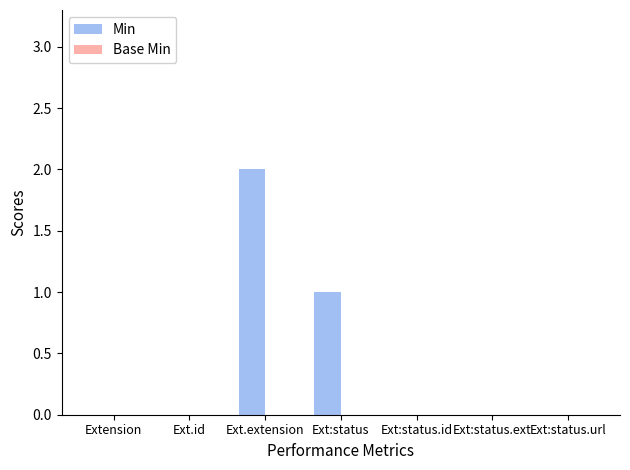

Reading left to right, list all the values displayed in this chart.

Extension=0	Ext.id=0	Ext.extension=2	Ext:status=1	Ext:status.id=0	Ext:status.ext=0	Ext:status.url=0